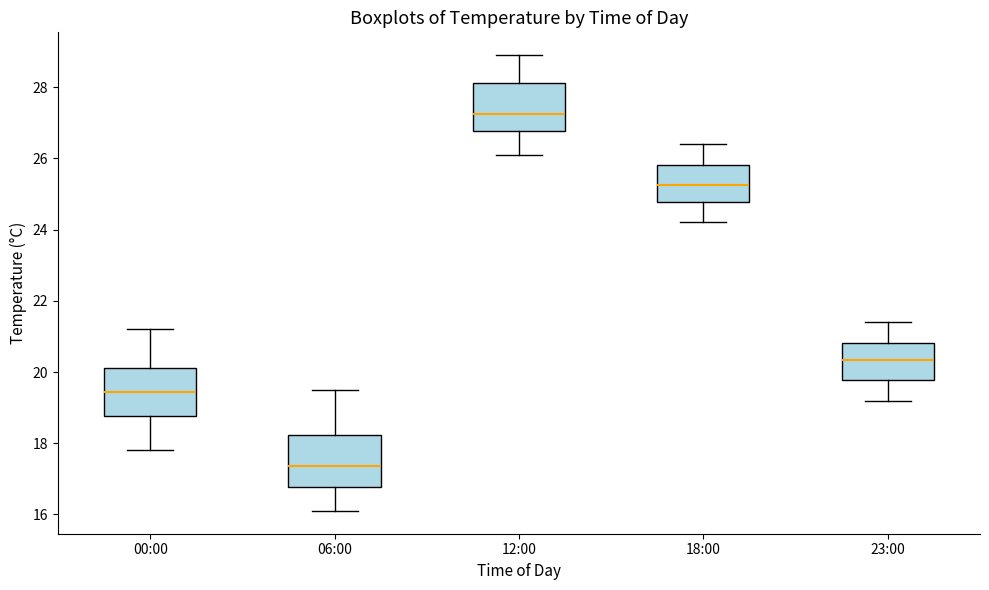

Reading left to right, transcribe this box plot: for each box, give where its median line is, the range the box spans, and where its two whiskers end, as read against the y-axis. The values are not printed on the chart, so give them approximately, as read against the axis.

00:00: median 19.4, box 18.8 to 20.2, whiskers 17.8 to 21.2
06:00: median 17.4, box 16.8 to 18.2, whiskers 16.2 to 19.6
12:00: median 27.2, box 26.8 to 28.2, whiskers 26.2 to 29.0
18:00: median 25.2, box 24.8 to 25.8, whiskers 24.2 to 26.4
23:00: median 20.4, box 19.8 to 20.8, whiskers 19.2 to 21.4